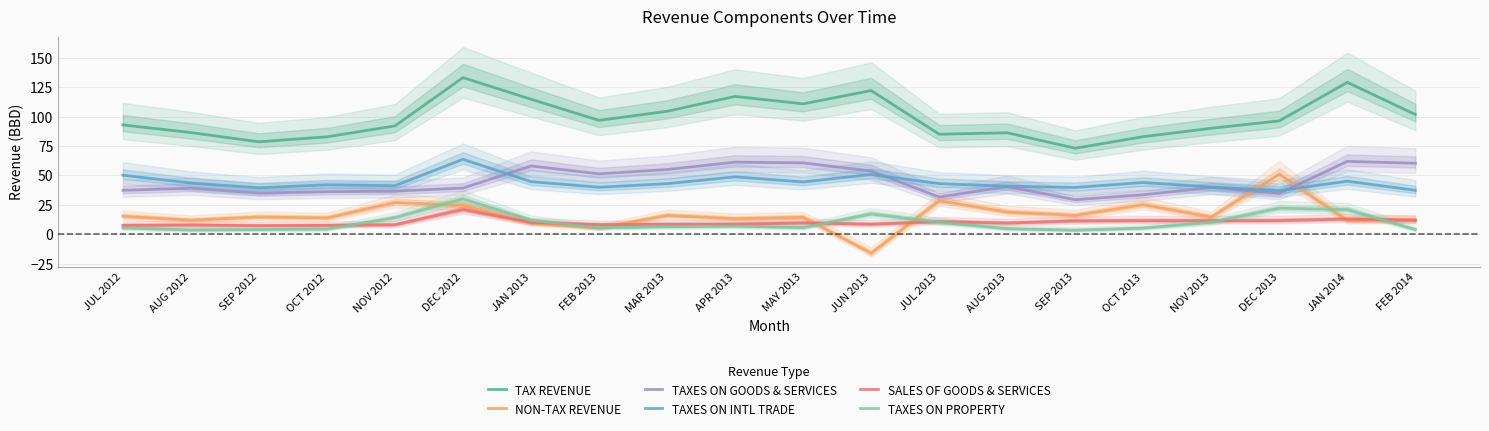

How many values in NON-TAX REVENUE are below zero?

1